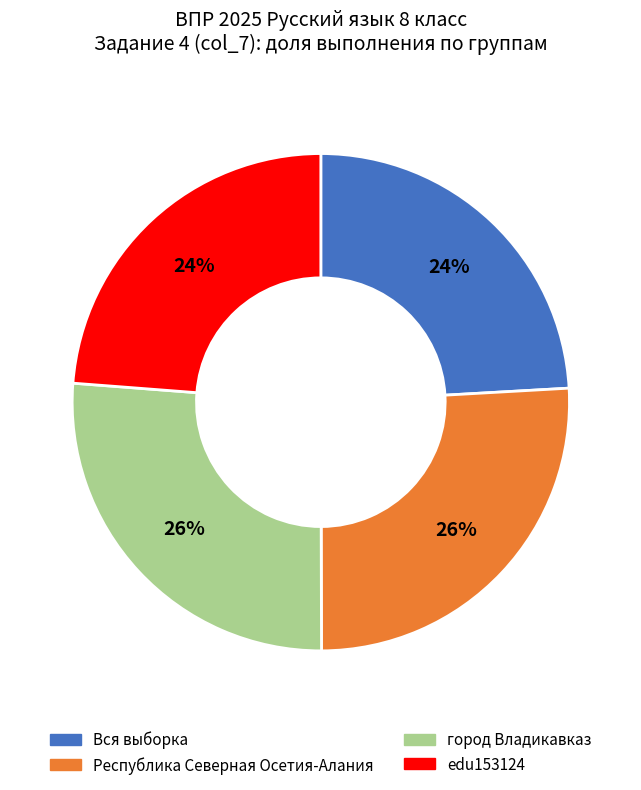

Does any single category account for the majority?

No